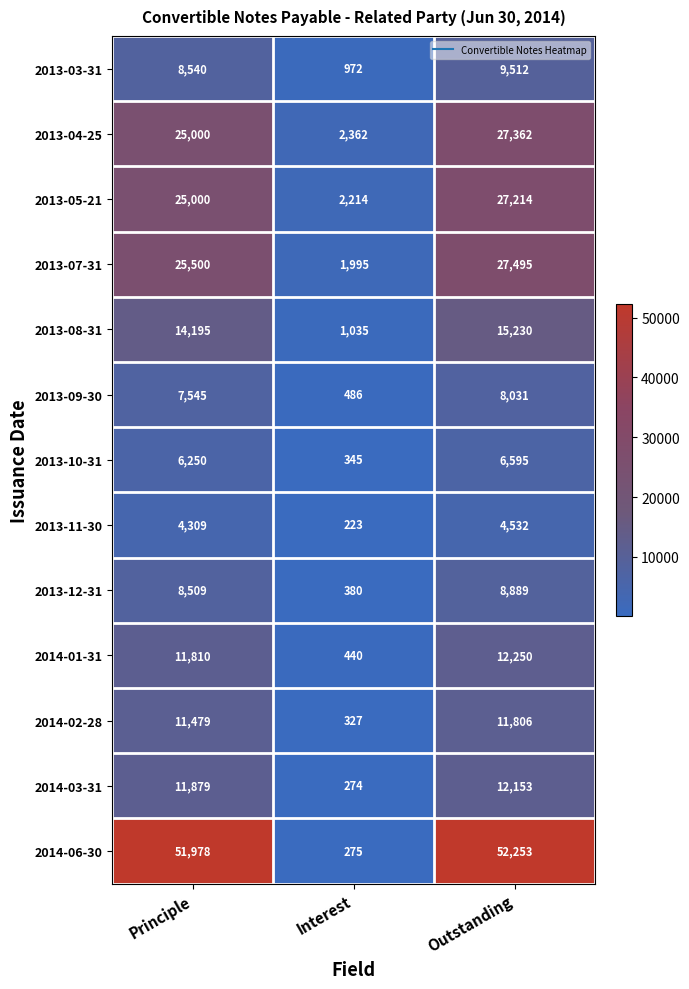

What is the maximum value shown in the chart?

52253